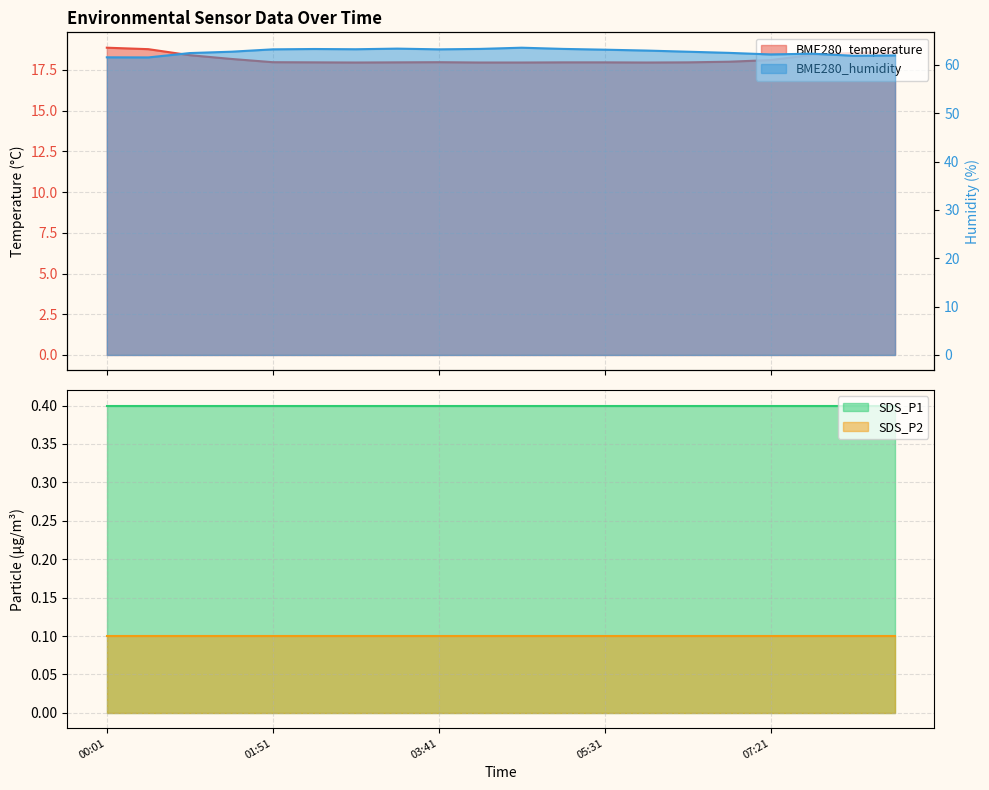

At how many categories does at least one series exceed 34?

20